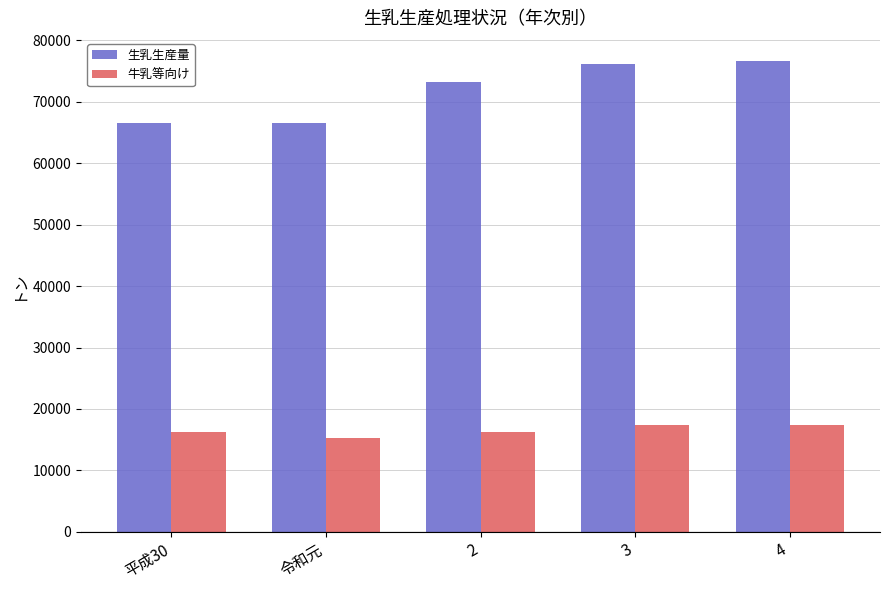

What value does the 牛乳等向け series have at 令和元?

15302